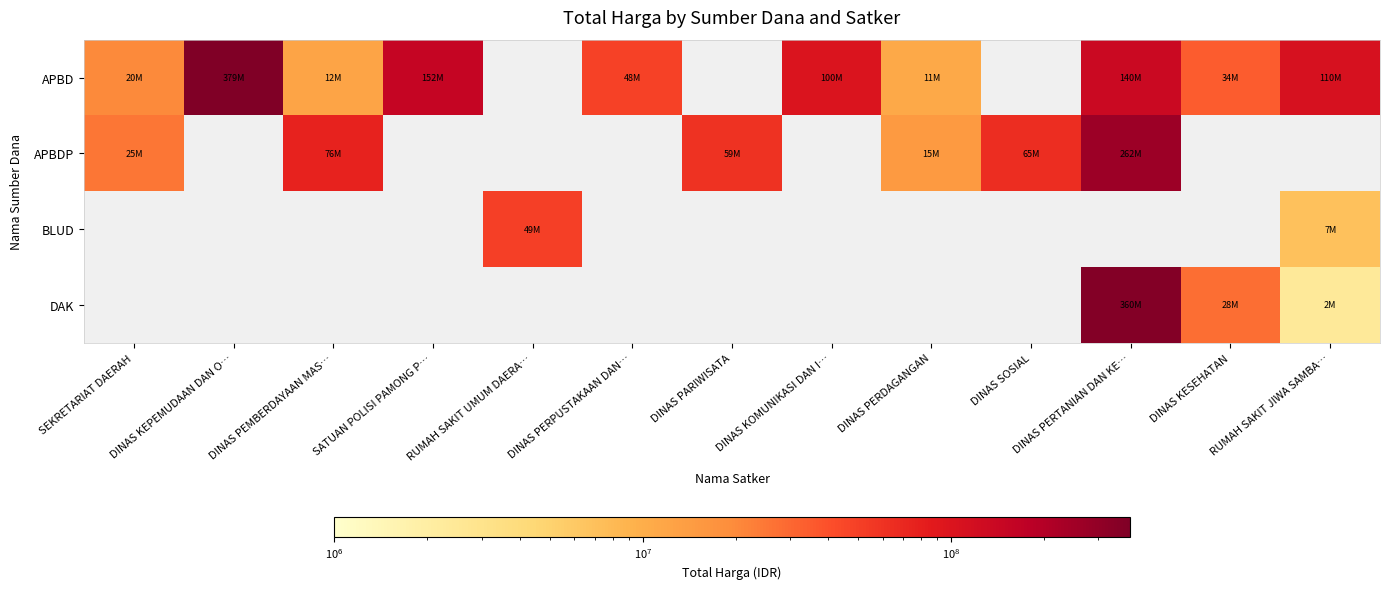

Which series has the largest total across all categories?

APBD